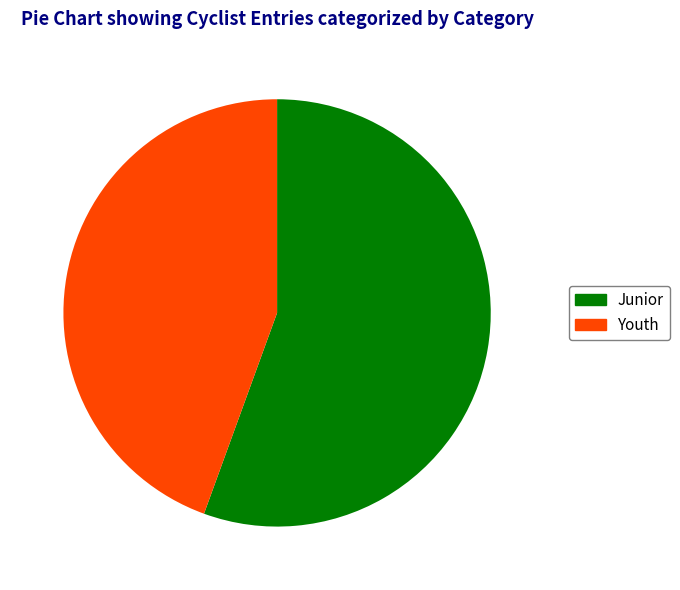

Does Youth represent more than half of the total?

No